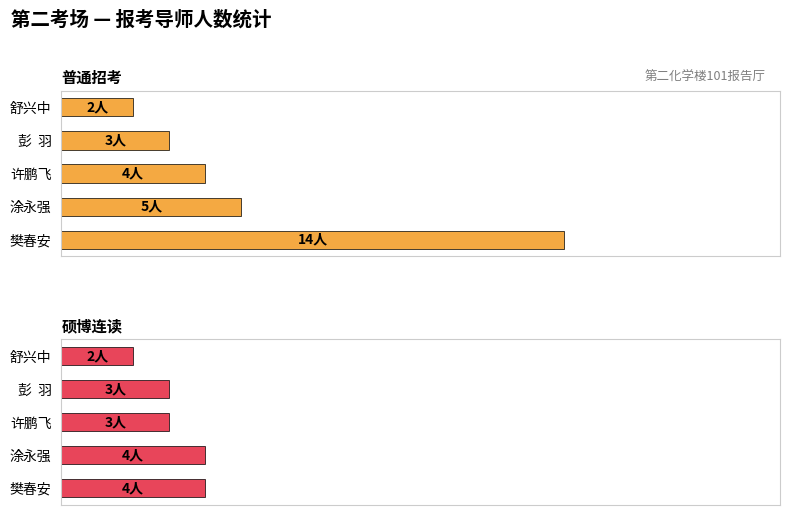

Reading left to right, what are all the values shown in this chart?

普通招考: 14	5	4	3	2
硕博连读: 4	4	3	3	2